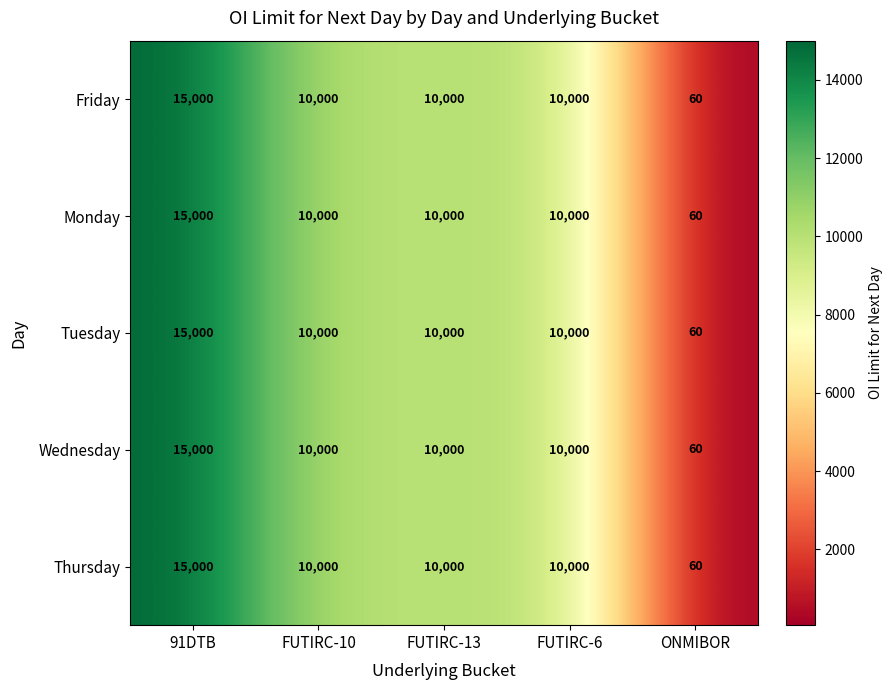

At which category is the sum across all series the highest?

91DTB